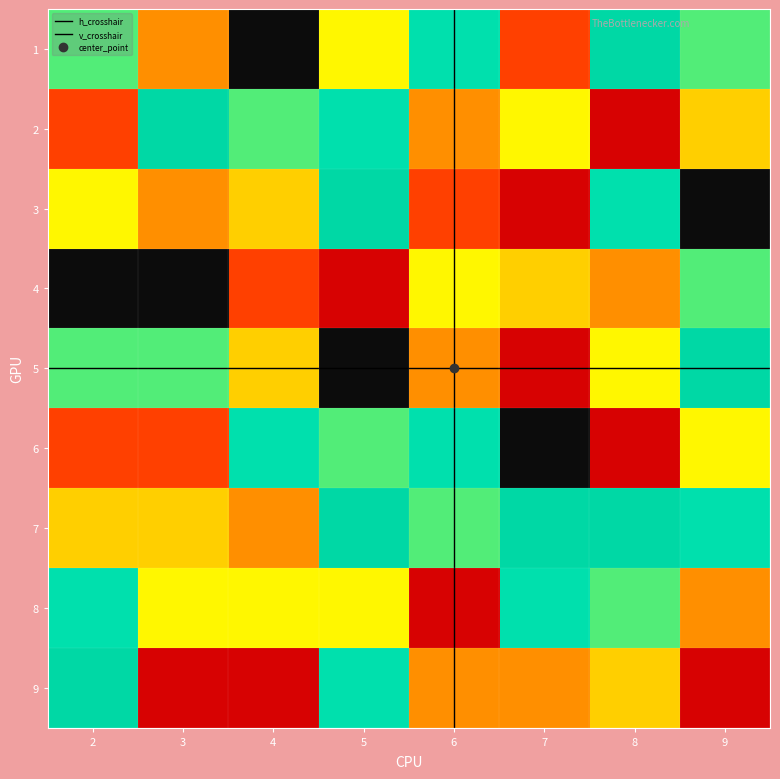

What value does the 2 series have at 6?

4